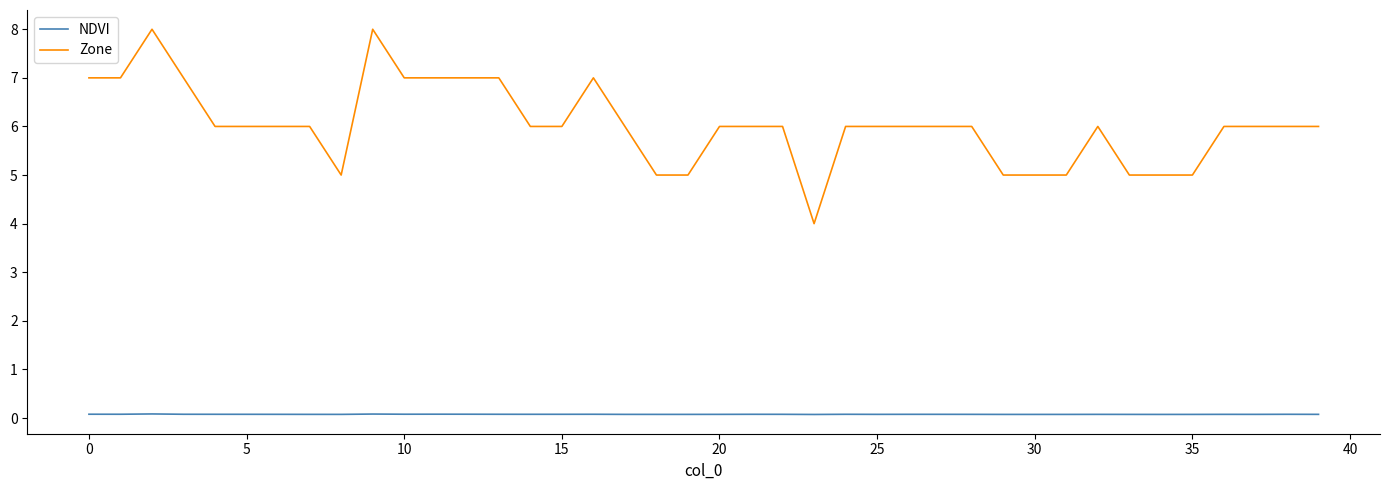

True or false: NDVI and Zone intersect in this chart.

False